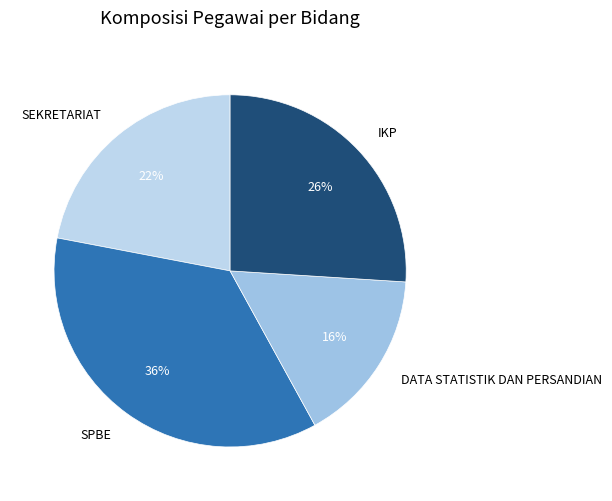

Is there any slice that represents more than half of the pie?

No